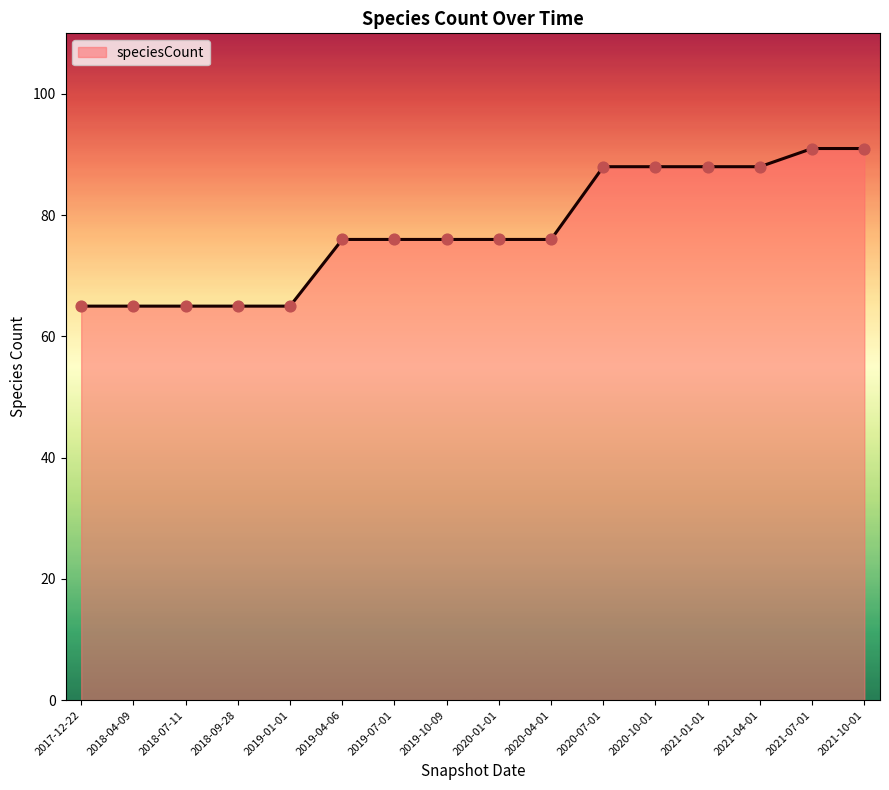

Approximately how many times larger is the value at 2020-04-01 compared to 2018-07-11?

1.2